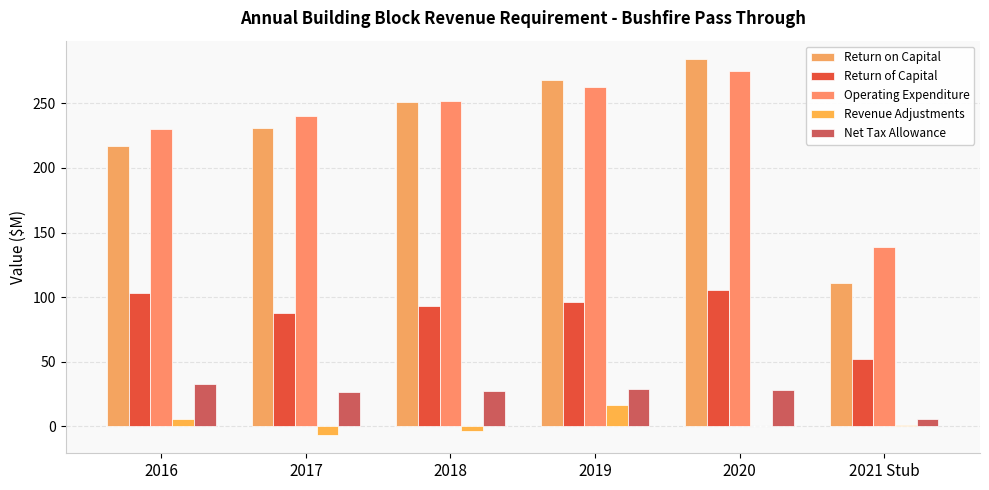

What is the sum of the Return of Capital values at 2020 and 2016?

208.6